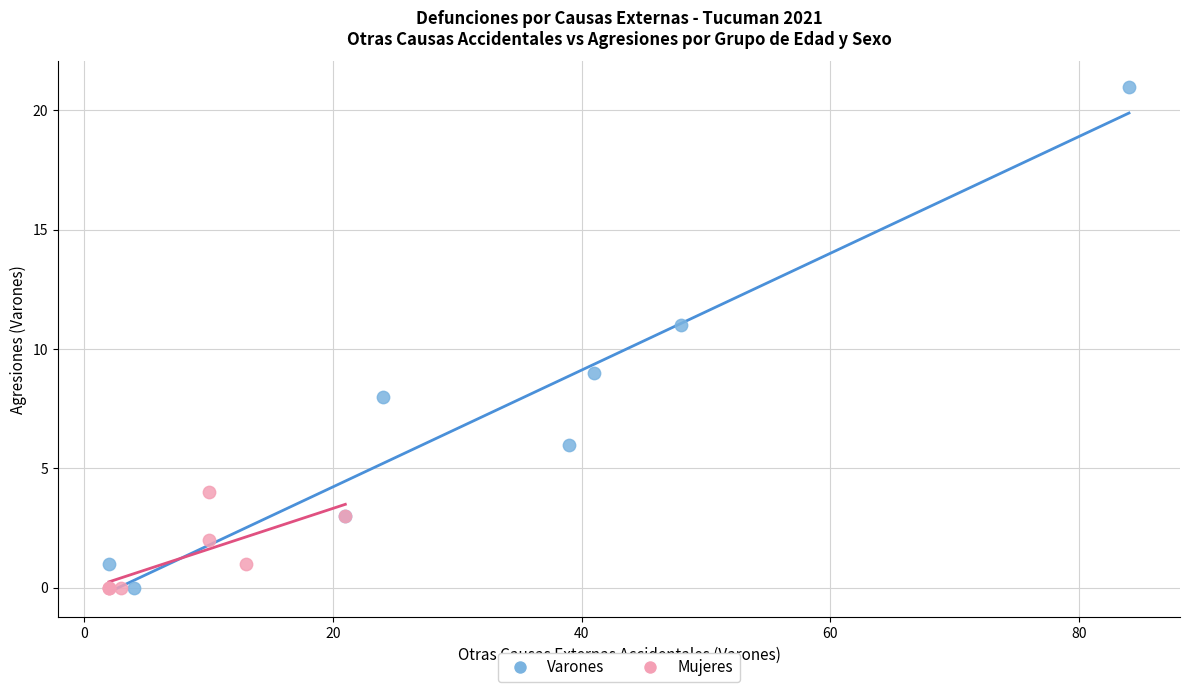

What are all the series names shown in the legend?

Varones, Mujeres